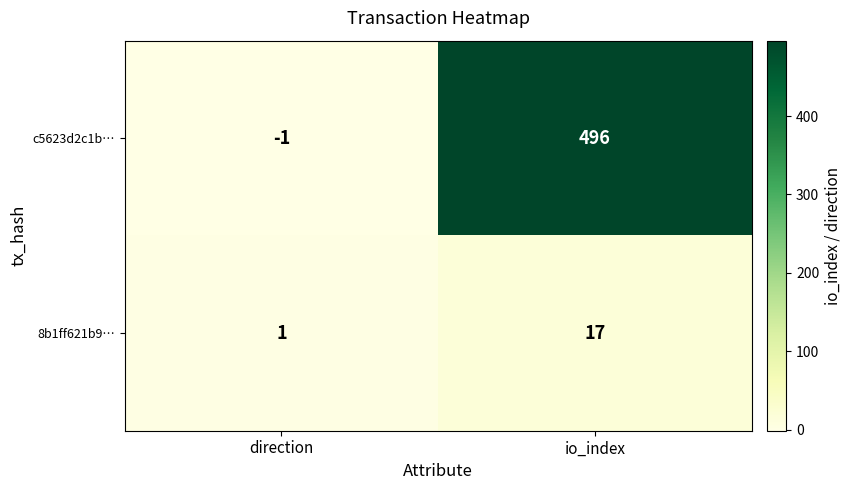

At which category is the sum across all series the highest?

io_index